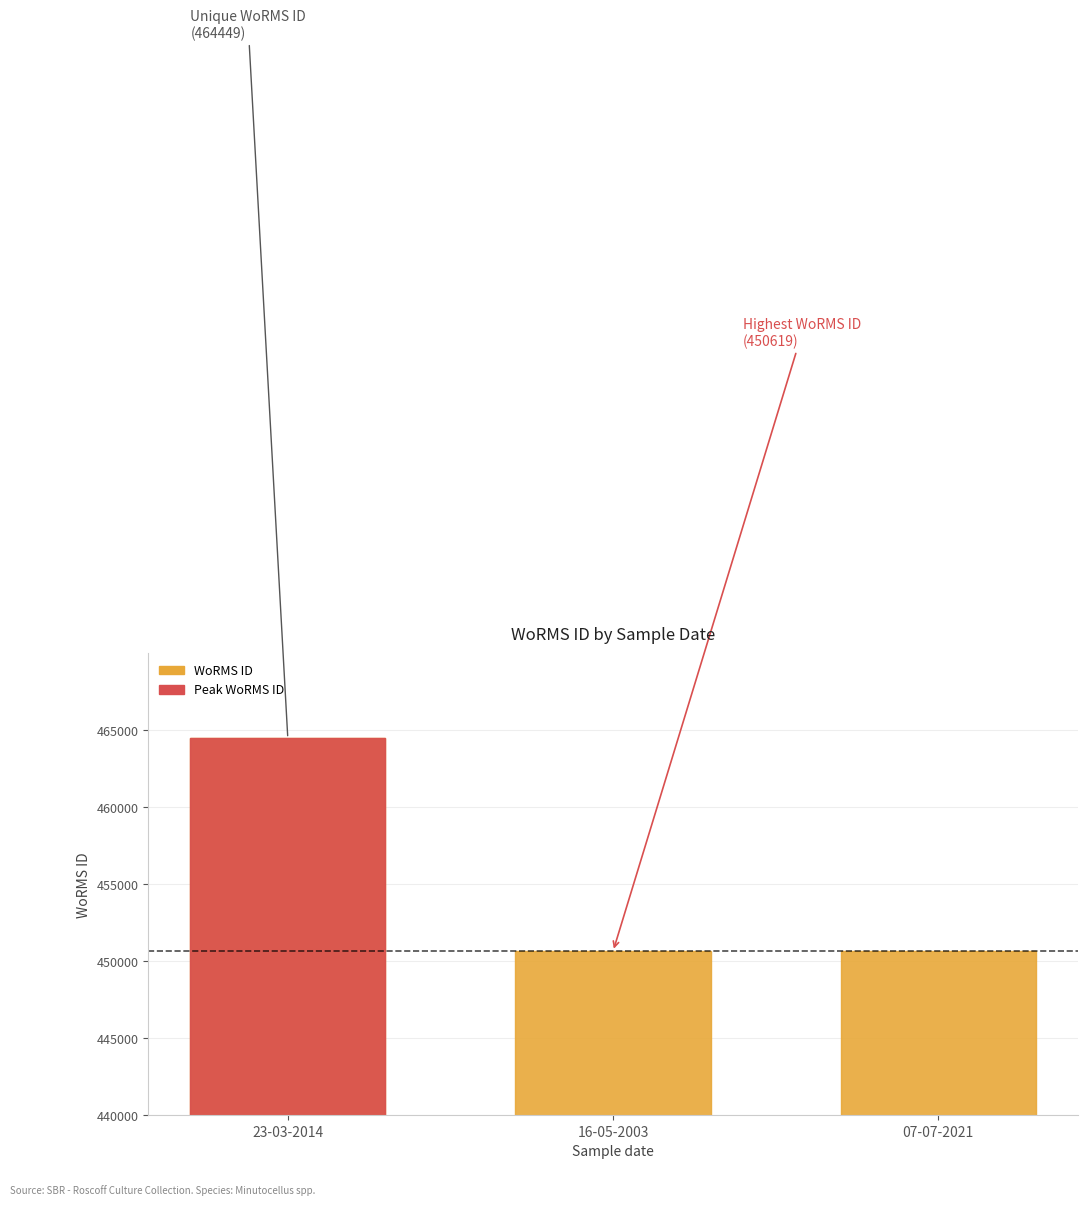

What is the sum of all values?

1365687